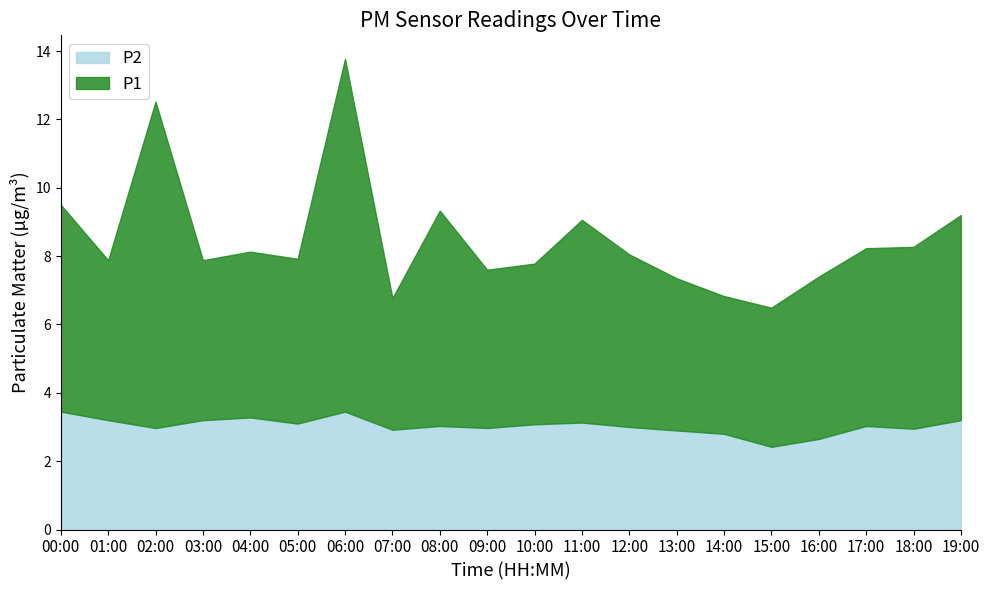

How many series are shown in this chart?

2